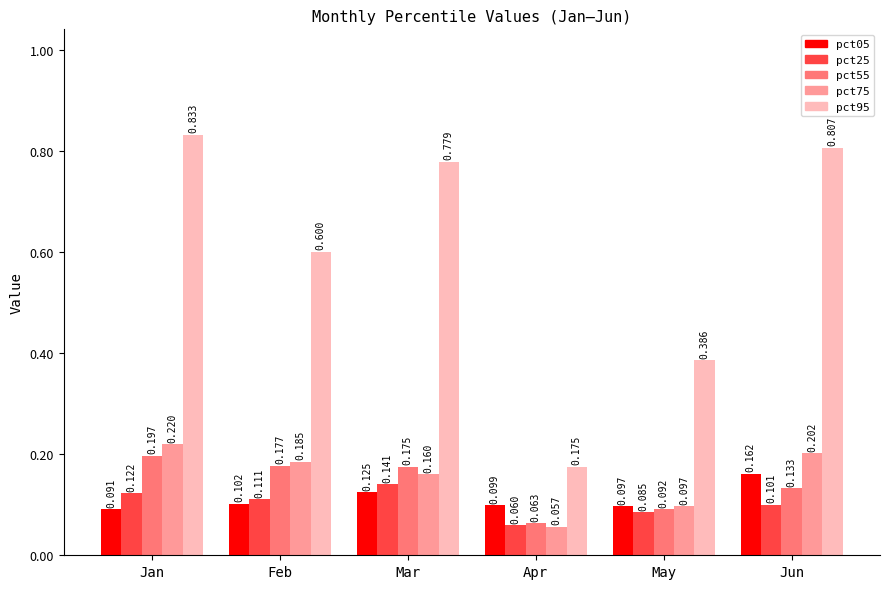

Where is pct55 nearest to the value 0?

Apr